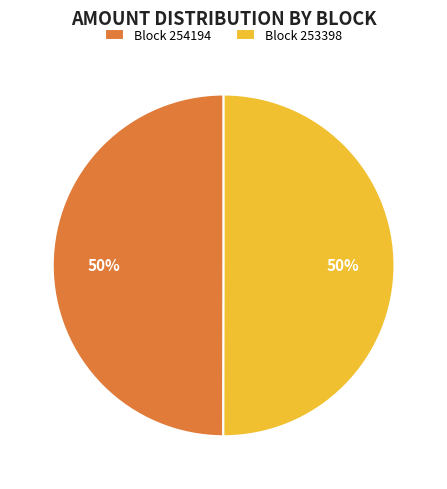

Combined, do Block 253398 and Block 254194 account for over 50%?

Yes